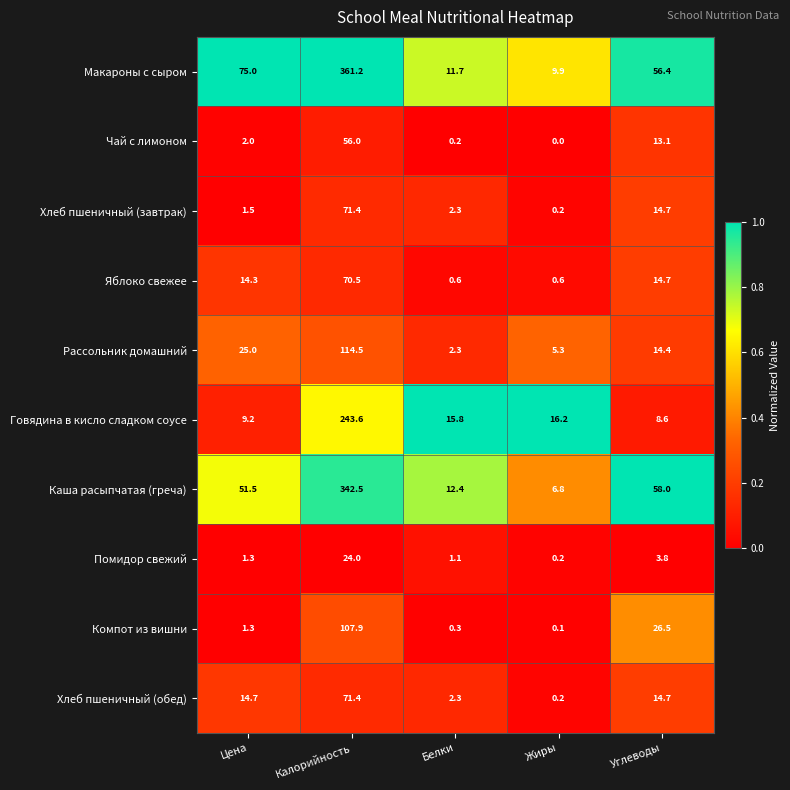

What is the difference between the second highest and minimum values in the Чай с лимоном series?

13.1